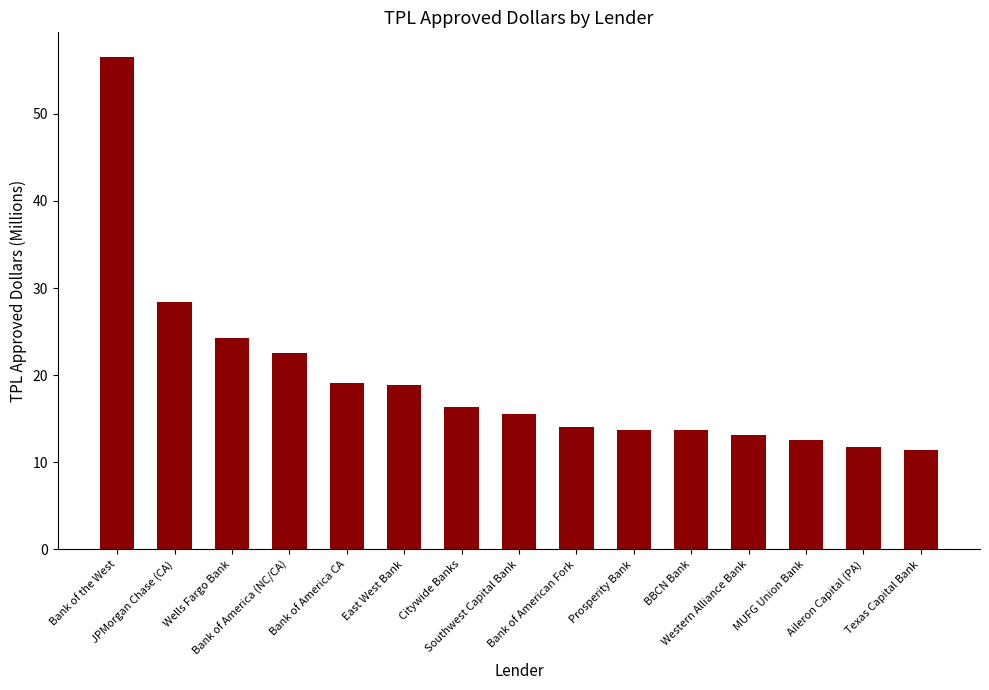

What position from the right is JPMorgan Chase (CA)?

14